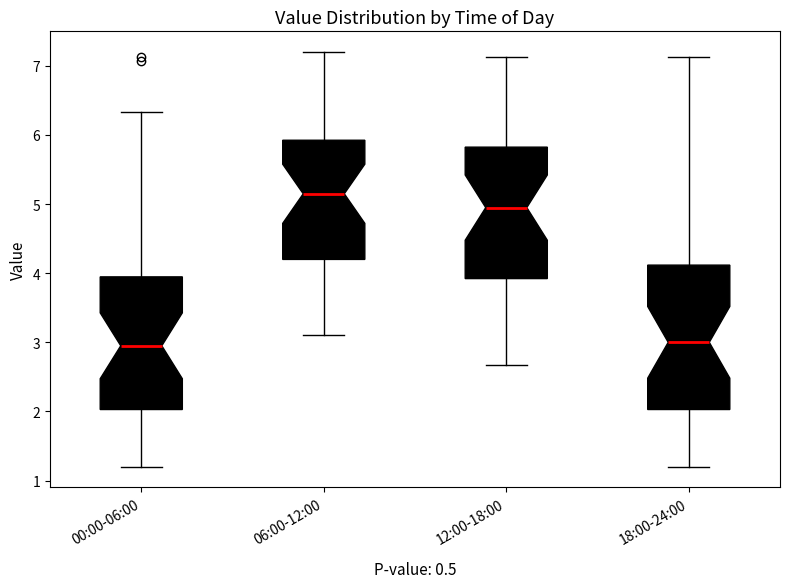

Which box's median line is the highest?

06:00-12:00